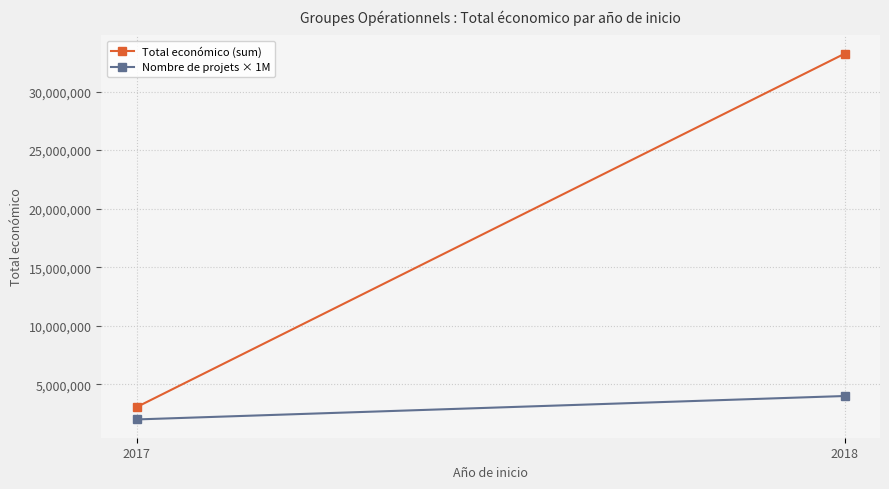

How many values in the Nombre de projets × 1M series are below 4000000?

1